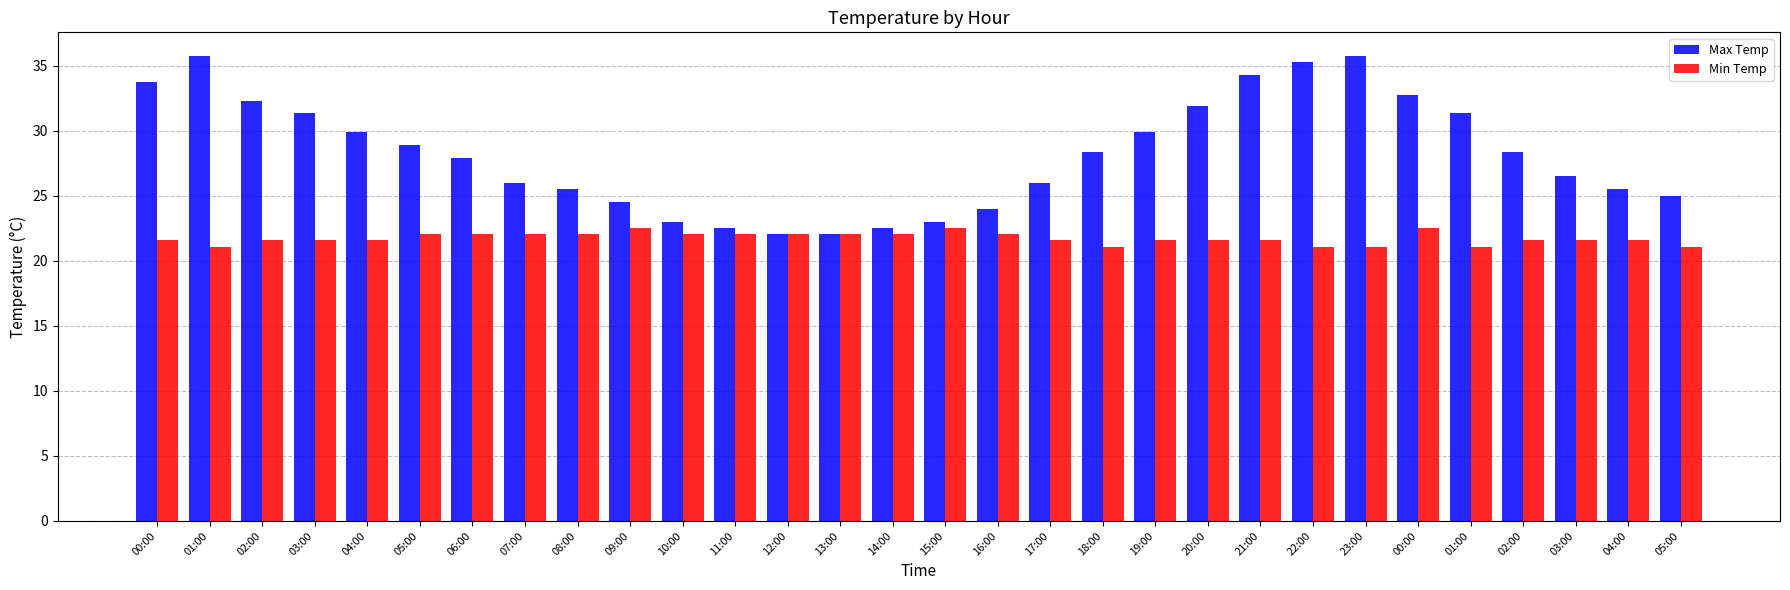

Which category has the highest value across all series?

01:00